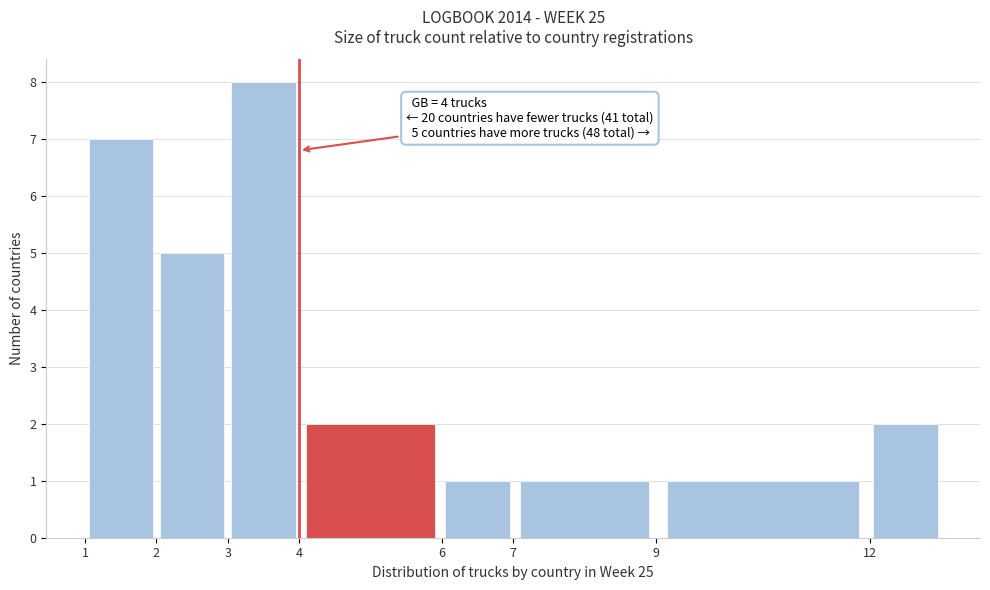

Over which range of the x-axis is the bar tallest?

3 to 4